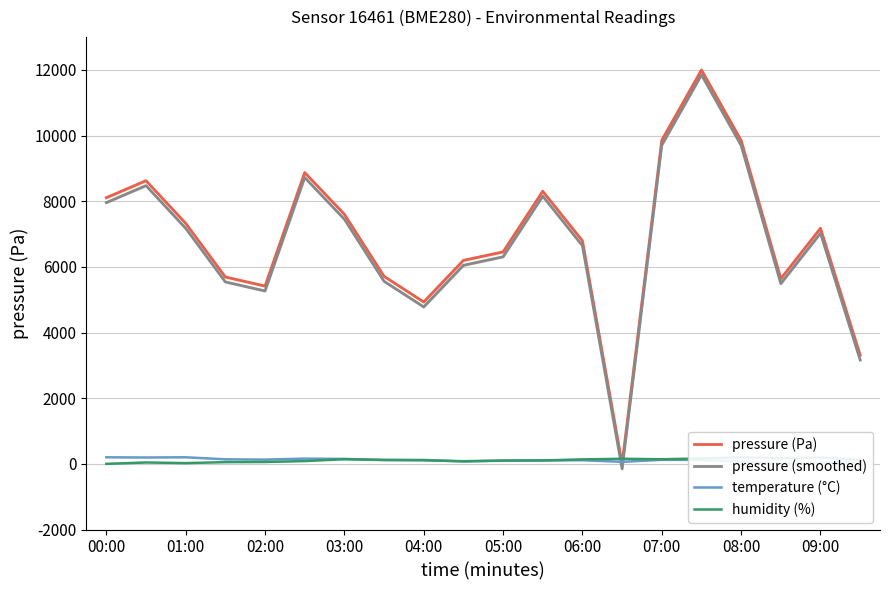

Rank the series by their maximum value, from lowest to highest.

temperature (°C), humidity (%), pressure (smoothed), pressure (Pa)